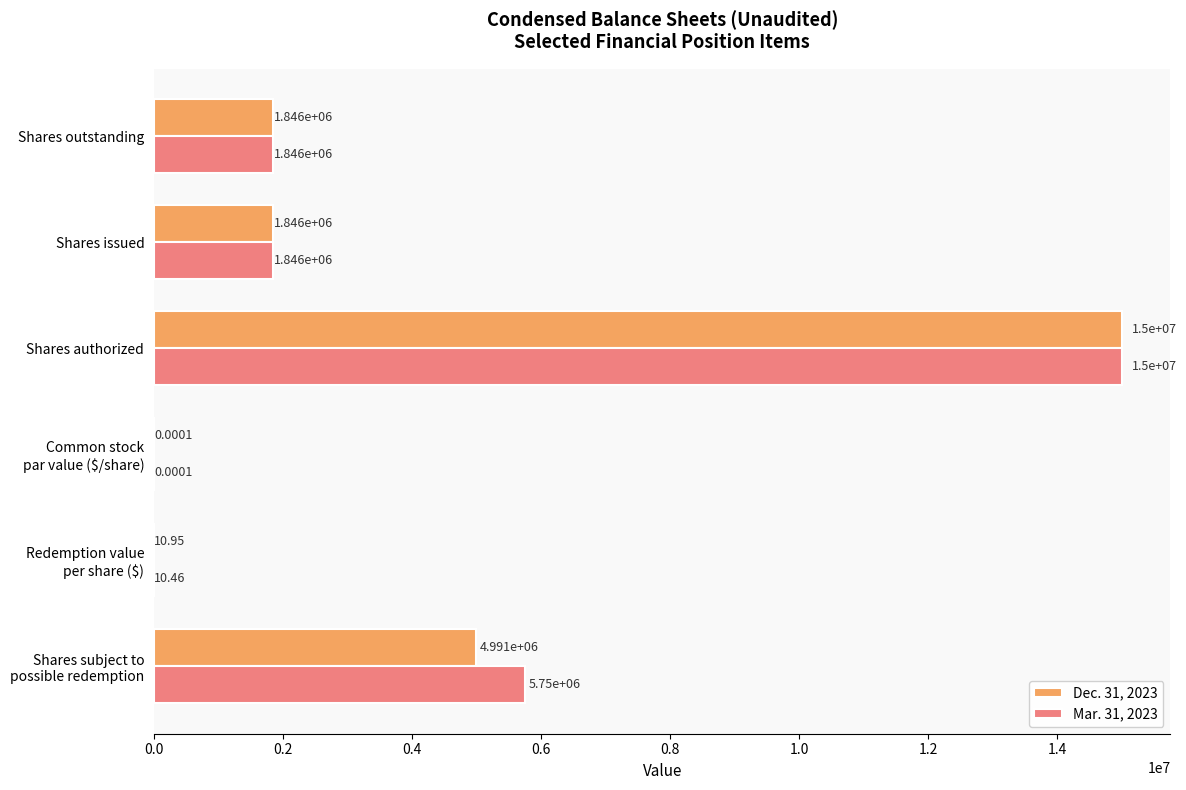

What is the sum of all Dec. 31, 2023 values?

23683972.0